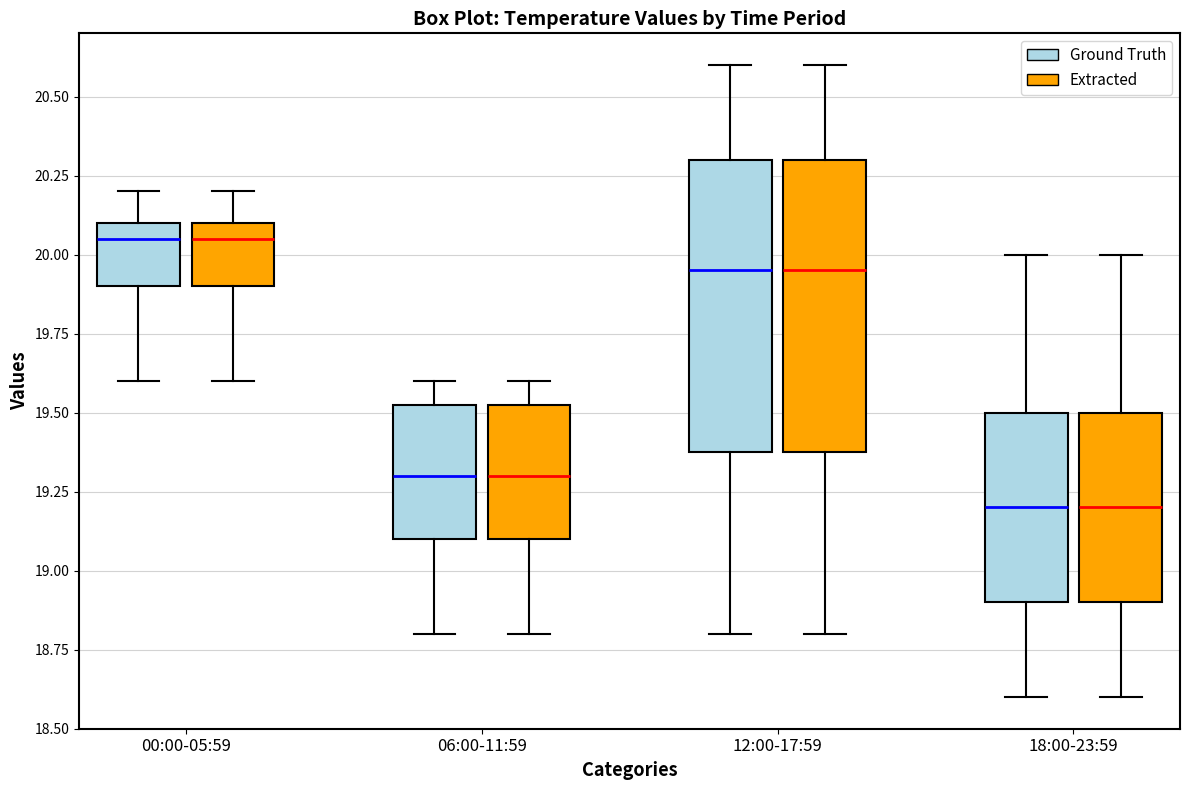

Reading left to right, read every box against the y-axis: the position of its median line, the range the box covers, and the ends of its whiskers. The values are not printed on the chart, so give them approximately, as read against the axis.

00:00-05:59 (Ground Truth): median 20.05, box 19.90 to 20.10, whiskers 19.60 to 20.20
00:00-05:59 (Extracted): median 20.05, box 19.90 to 20.10, whiskers 19.60 to 20.20
06:00-11:59 (Ground Truth): median 19.30, box 19.10 to 19.55, whiskers 18.80 to 19.60
06:00-11:59 (Extracted): median 19.30, box 19.10 to 19.55, whiskers 18.80 to 19.60
12:00-17:59 (Ground Truth): median 19.95, box 19.40 to 20.30, whiskers 18.80 to 20.60
12:00-17:59 (Extracted): median 19.95, box 19.40 to 20.30, whiskers 18.80 to 20.60
18:00-23:59 (Ground Truth): median 19.20, box 18.90 to 19.50, whiskers 18.60 to 20.00
18:00-23:59 (Extracted): median 19.20, box 18.90 to 19.50, whiskers 18.60 to 20.00